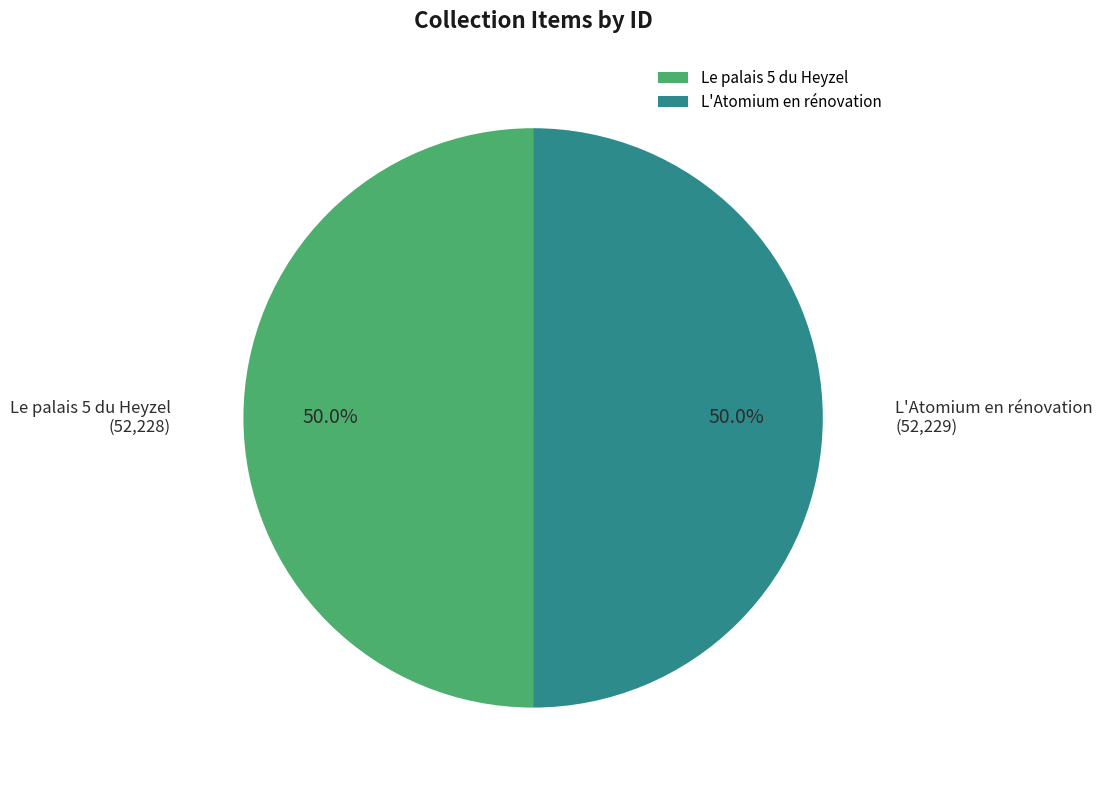

What percentage is the Le palais 5 du Heyzel slice, to the nearest percent?

50%